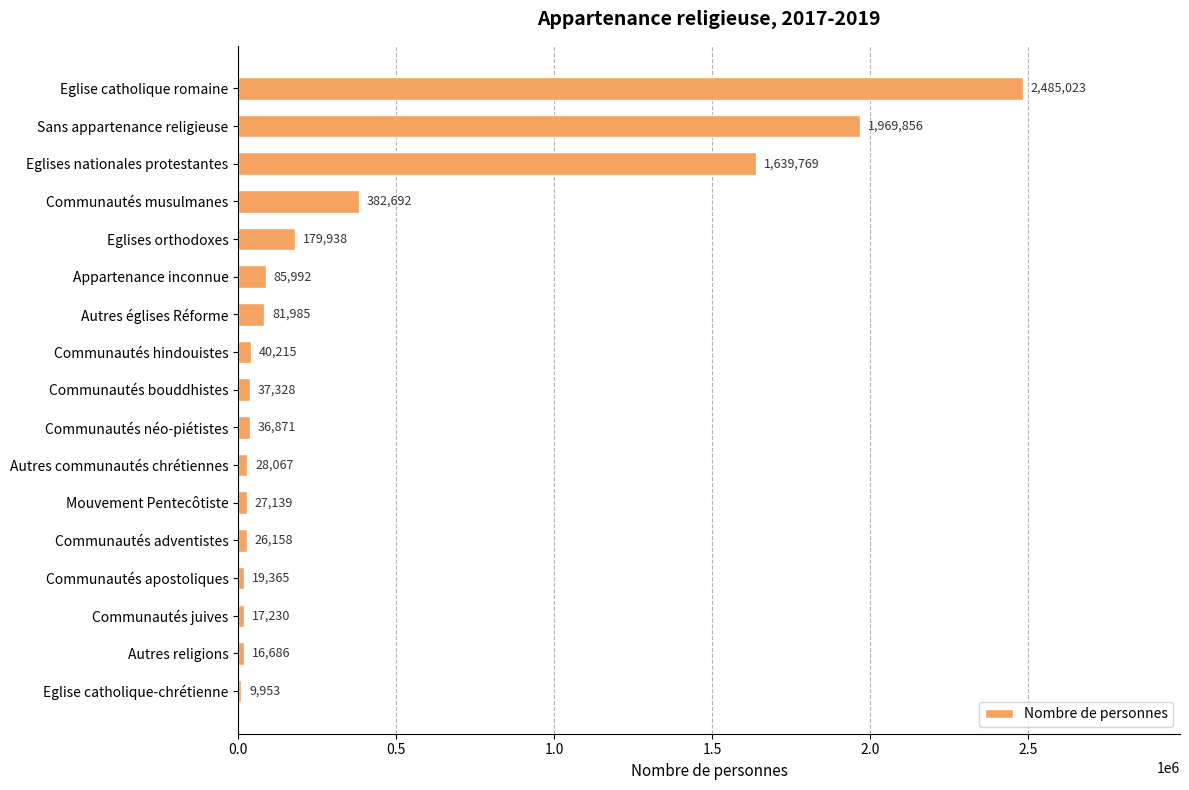

Which has a higher value, Eglises nationales protestantes or Eglise catholique-chrétienne?

Eglises nationales protestantes